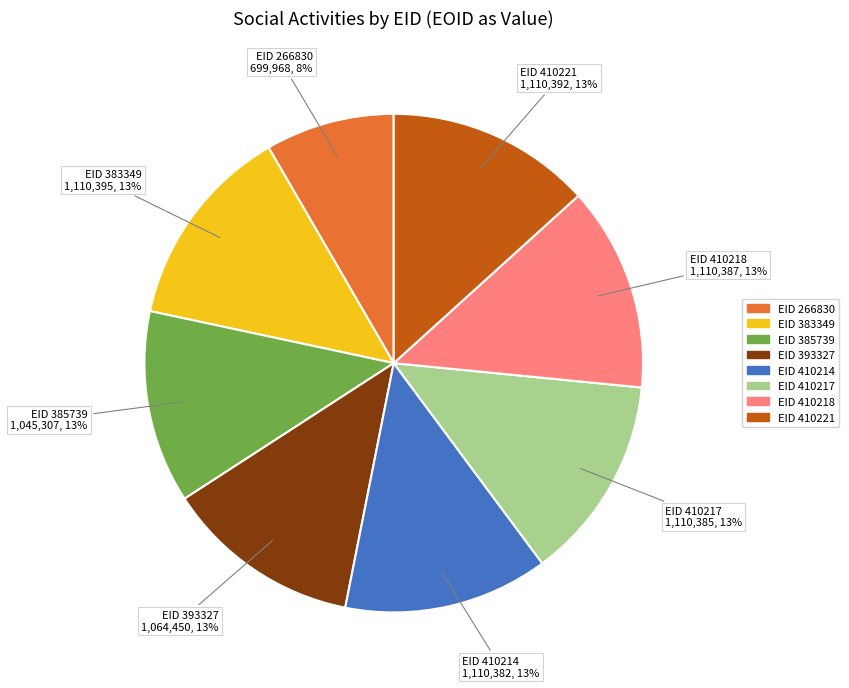

To the nearest percent, what is the difference between the largest and smallest slice percentages?

5%